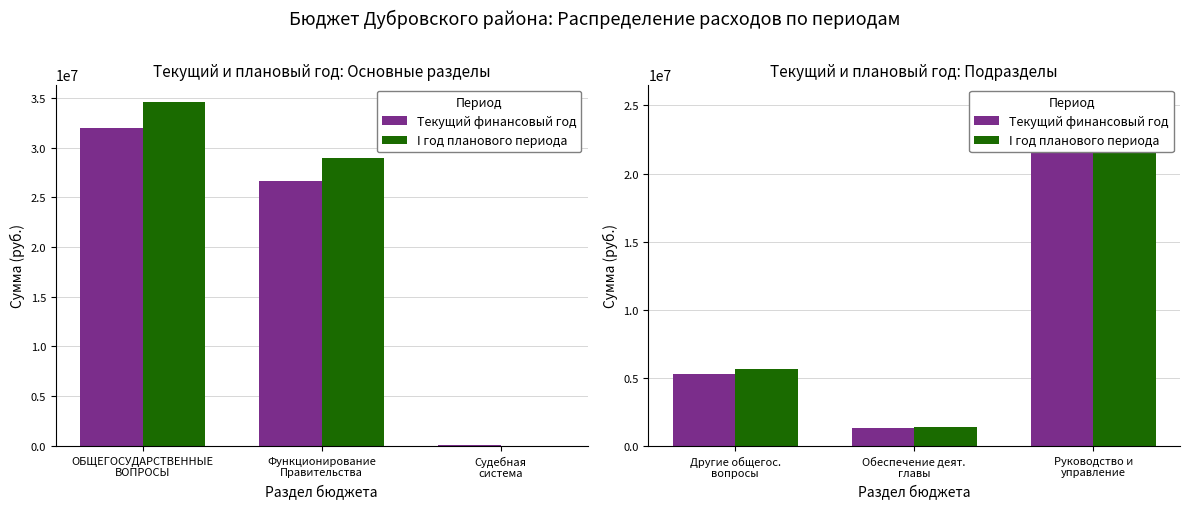

Which series has the largest total across all categories?

I год планового периода